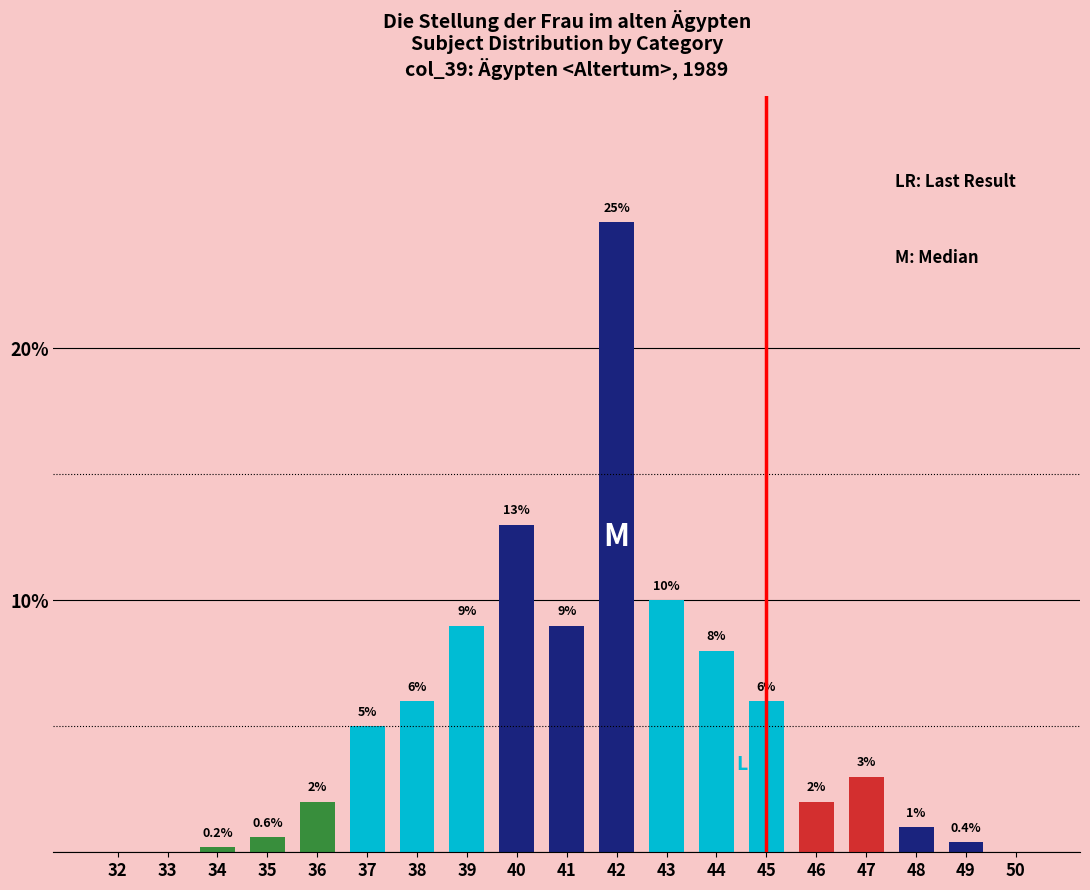

The chart shows a value of 25.0 at 42. True or false?

True